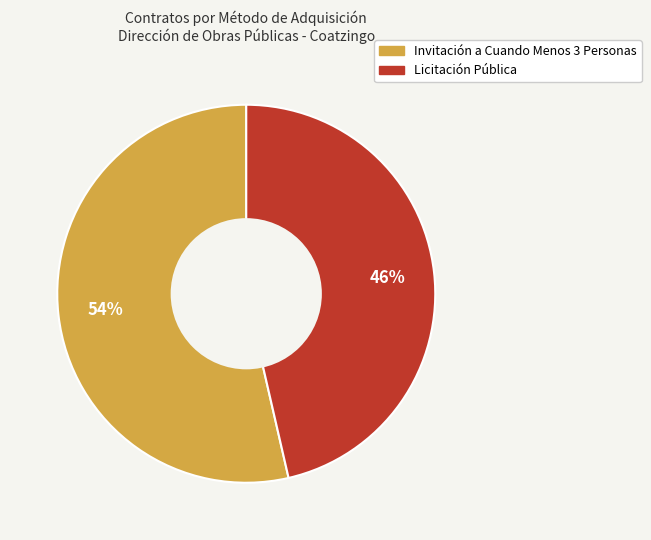

Does any single category account for the majority?

Yes